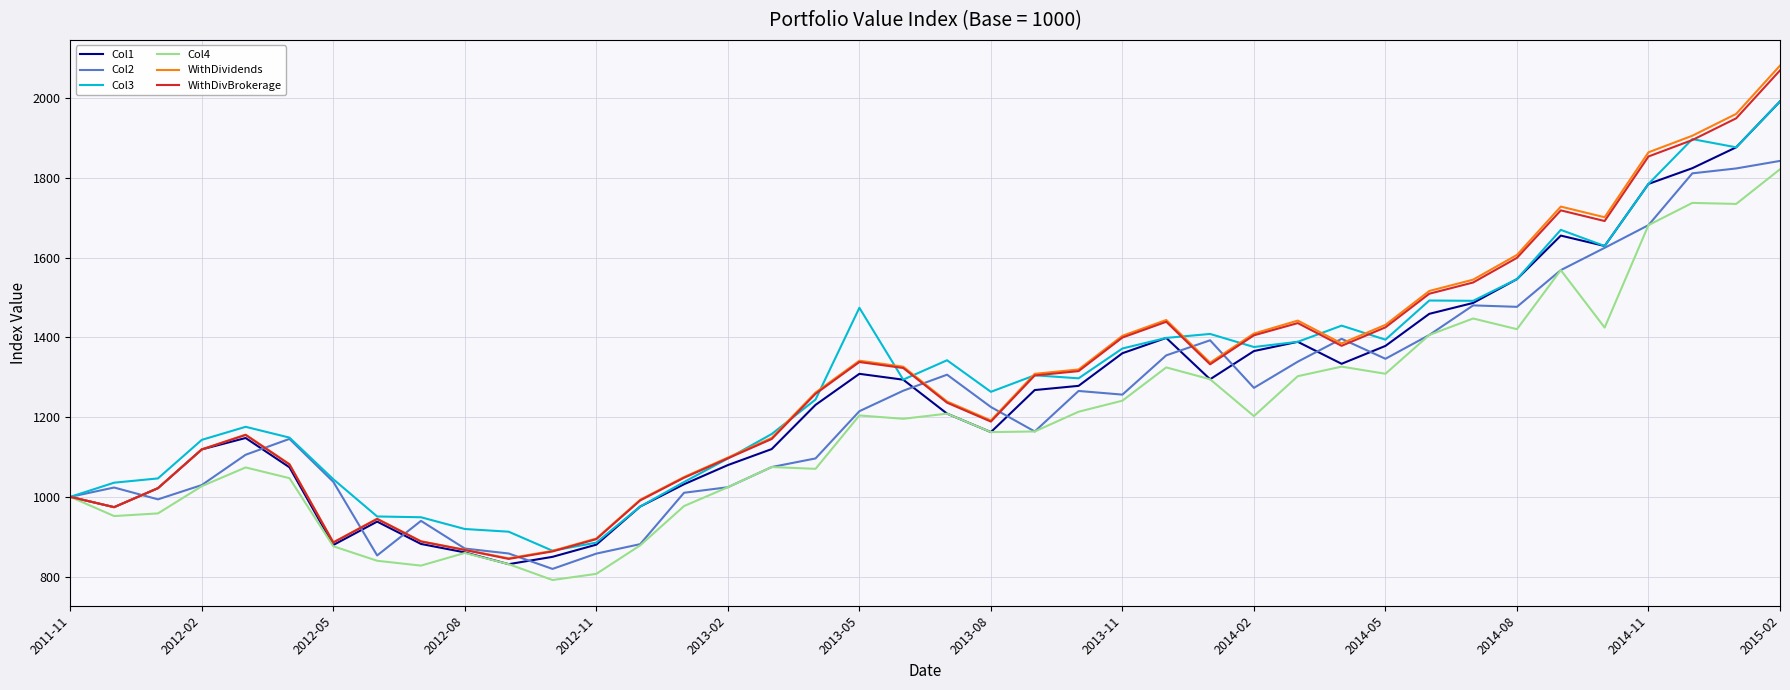

What is the smallest value displayed?

791.4